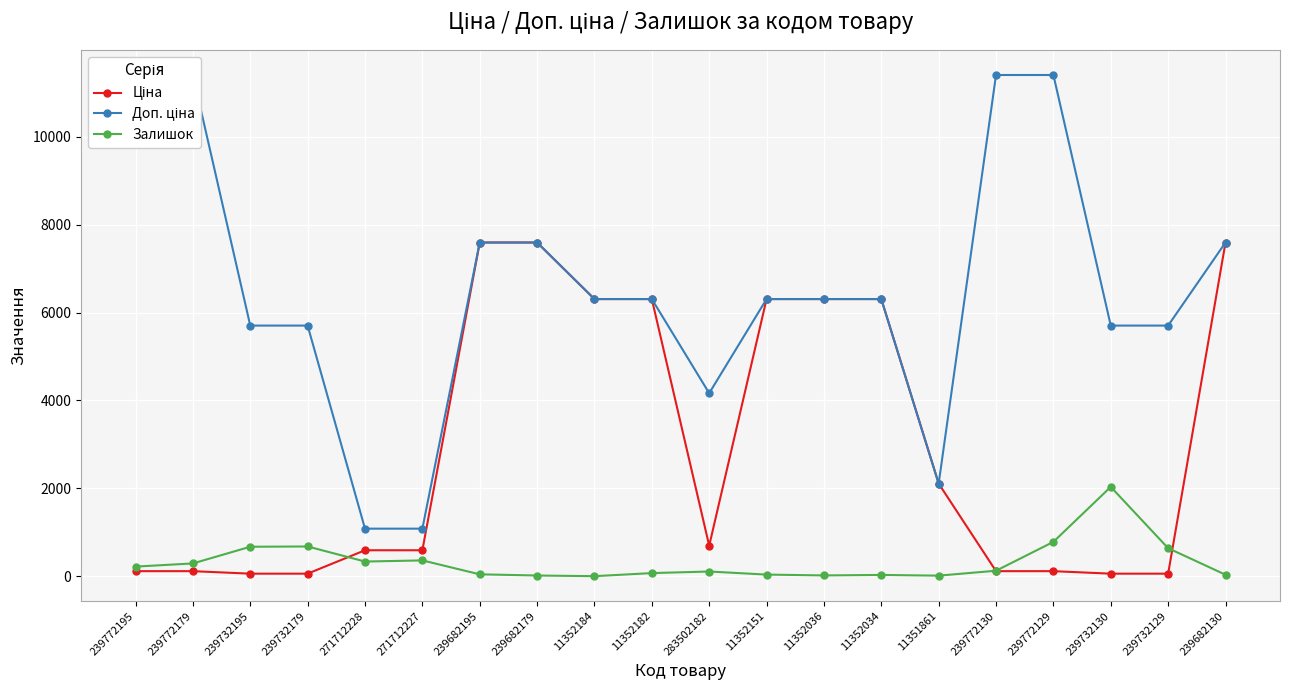

True or false: Залишок has a value of 124.0 at 239772130.

True